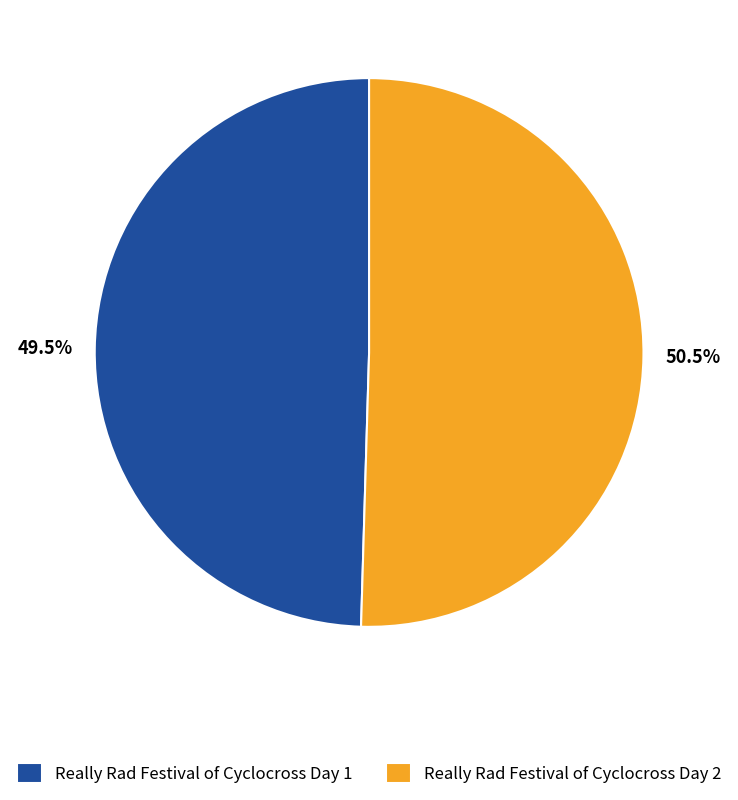

Combined, what portion of the pie is Really Rad Festival of Cyclocross Day 1 and Really Rad Festival of Cyclocross Day 2?

100.0%